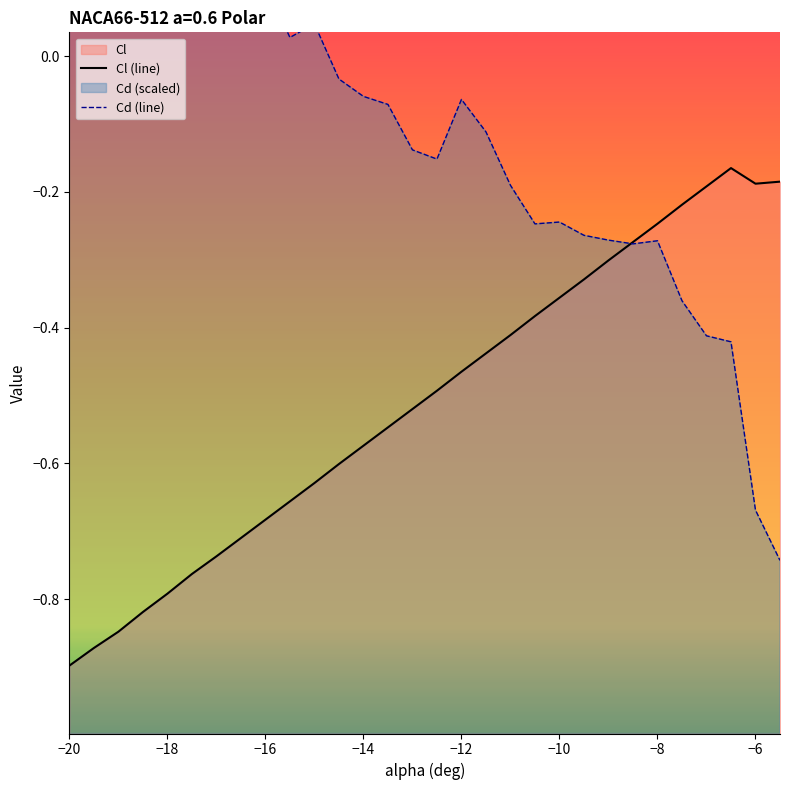

At which label does Cd (line) reach its peak?

−16